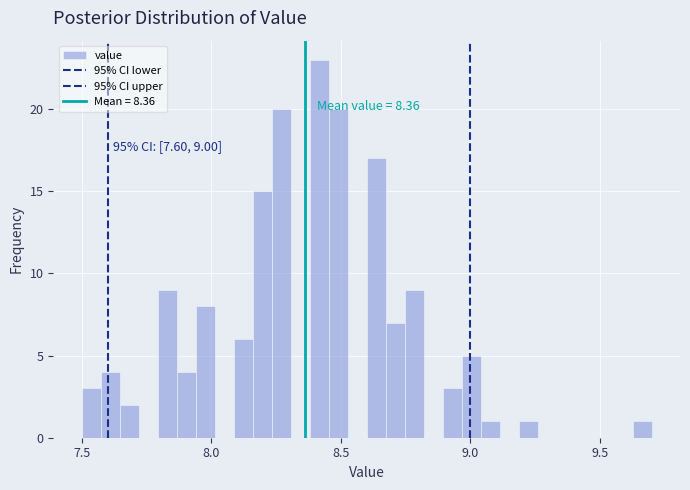

Around what value on the x-axis is the tallest bar? Give the approximate position of its centre, as read against the axis.

8.40